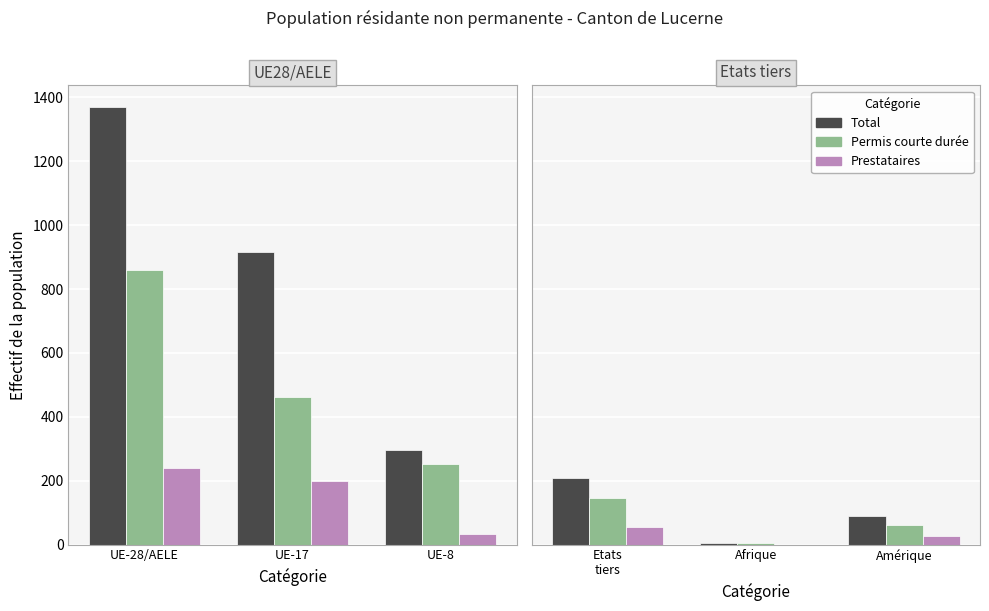

How many distinct data groups are displayed?

3